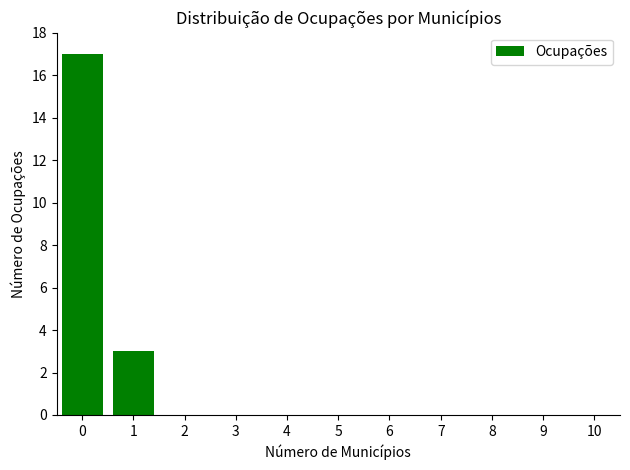

Rank the categories by value from lowest to highest.

1, 0